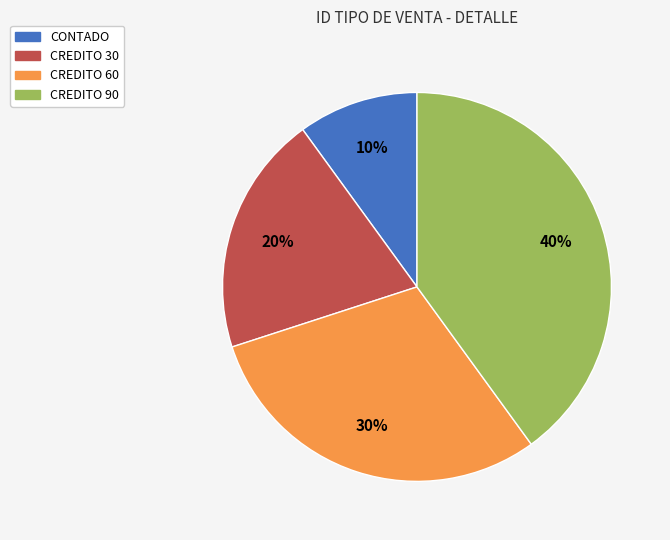

To the nearest percent, what percentage of the pie is CONTADO?

10%